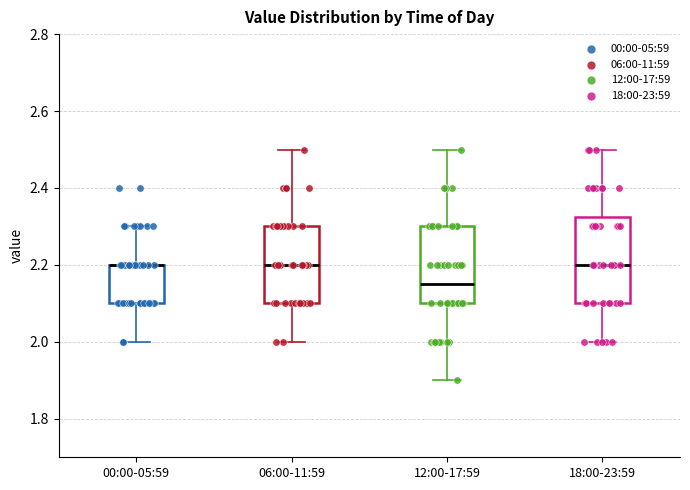

Reading left to right, transcribe this box plot: for each box, give where its median line is, the range the box spans, and where its two whiskers end, as read against the y-axis. The values are not printed on the chart, so give them approximately, as read against the axis.

00:00-05:59: median 2.20 (drawn on the box's upper edge), box 2.10 to 2.20, whiskers 2.00 to 2.30
06:00-11:59: median 2.20, box 2.10 to 2.30, whiskers 2.00 to 2.50
12:00-17:59: median 2.16, box 2.10 to 2.30, whiskers 1.90 to 2.50
18:00-23:59: median 2.20, box 2.10 to 2.32, whiskers 2.00 to 2.50